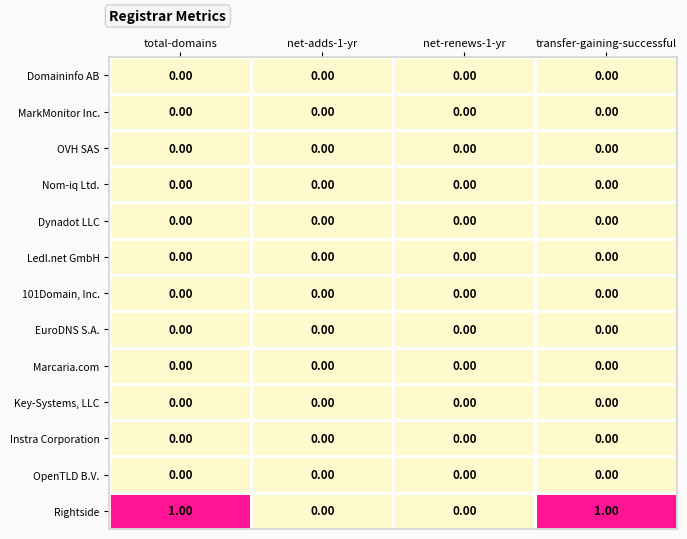

Which series has the largest total across all categories?

Rightside